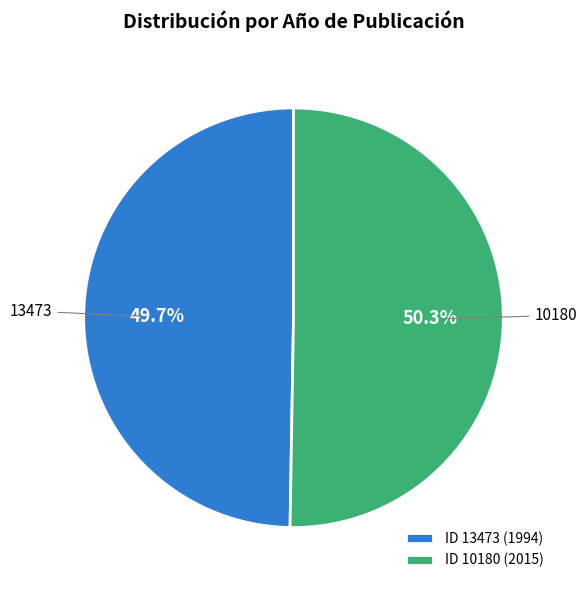

What is the largest slice in the pie chart?

ID 10180 (2015)